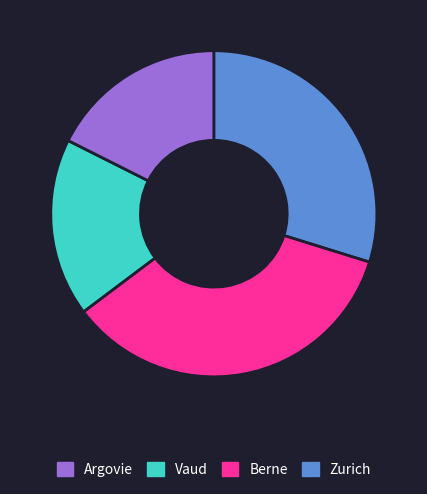

Is there any slice that represents more than half of the pie?

No